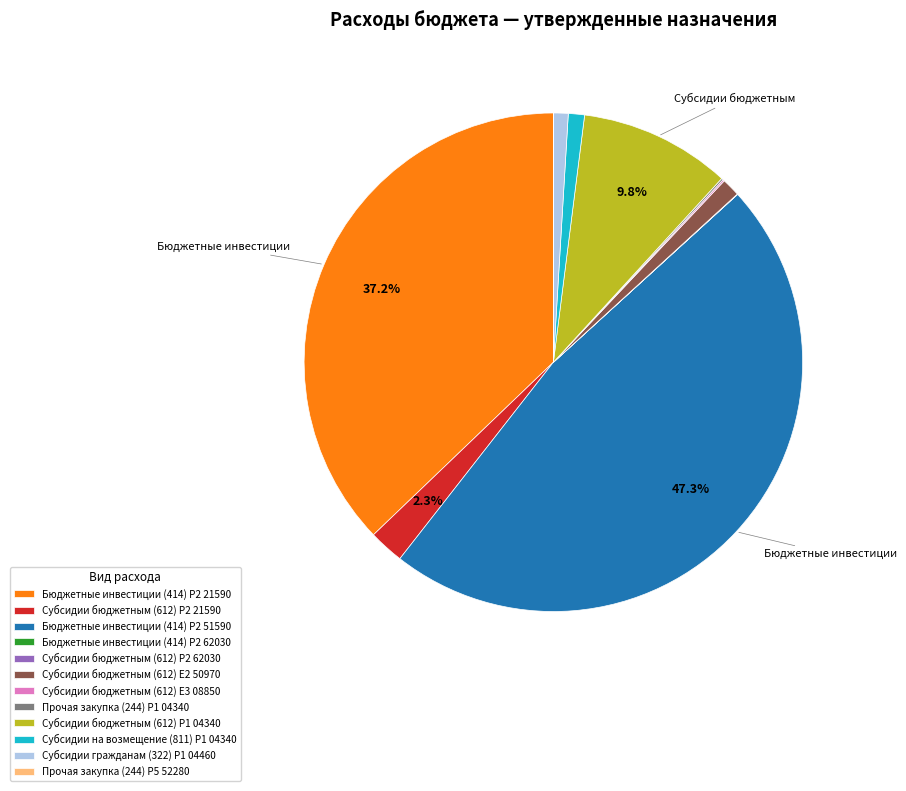

Which category has the biggest portion of the pie?

Бюджетные инвестиции (414) P2 51590